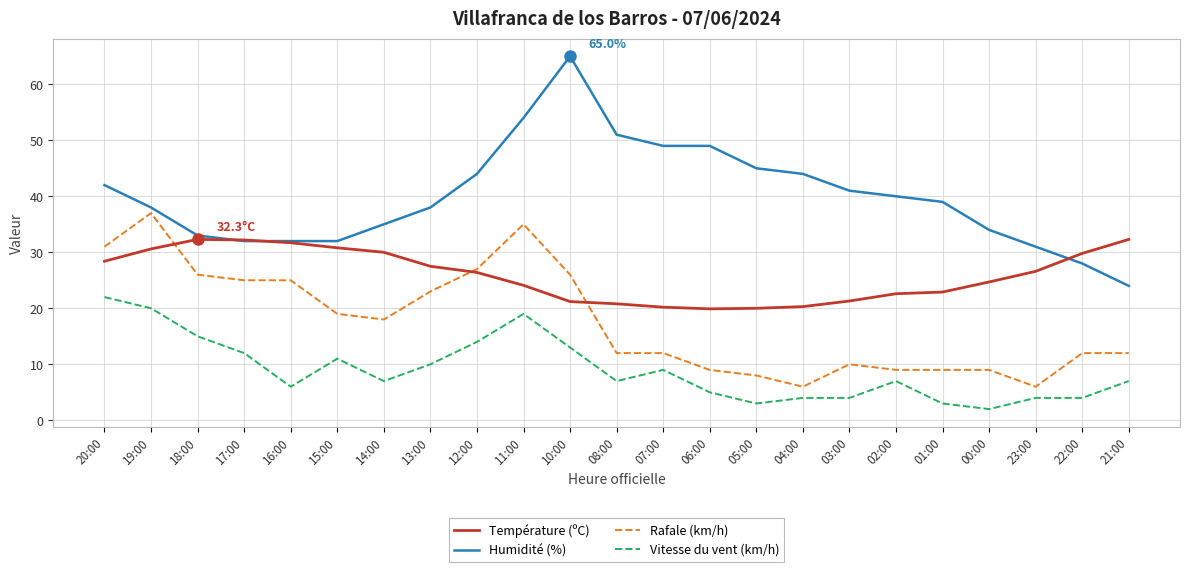

Is it true that Température (ºC) equals 48.0 at 22:00?

False